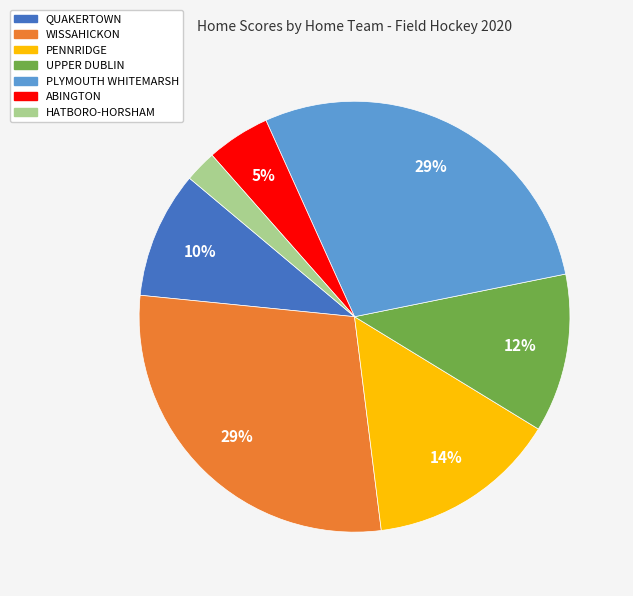

Which slice is the smallest?

HATBORO-HORSHAM